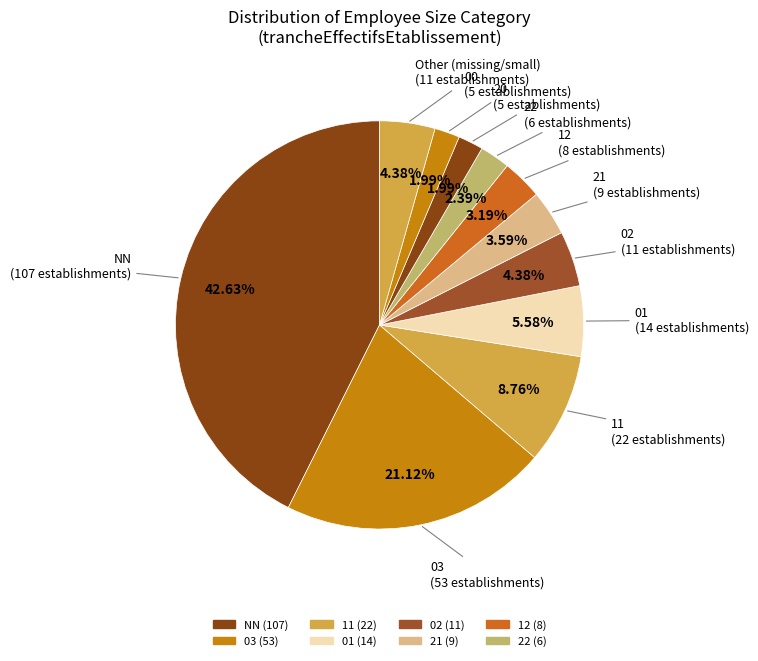

How many slices are in this pie chart?

11